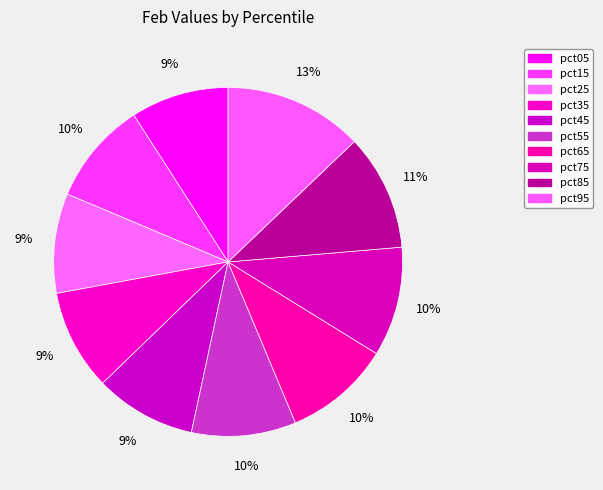

Count the number of slices in the pie.

10